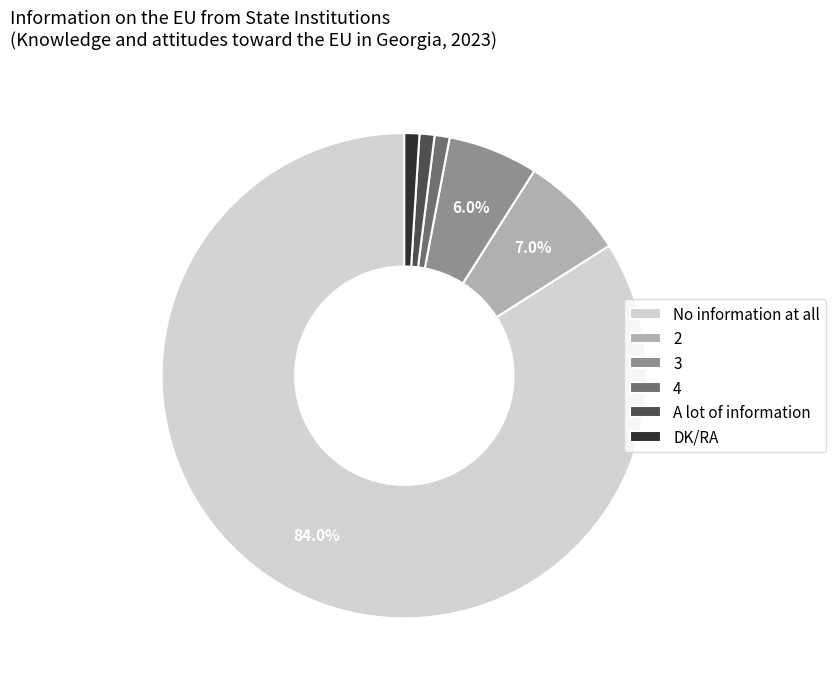

To the nearest percent, what is the difference between the largest and smallest slice percentages?

83%